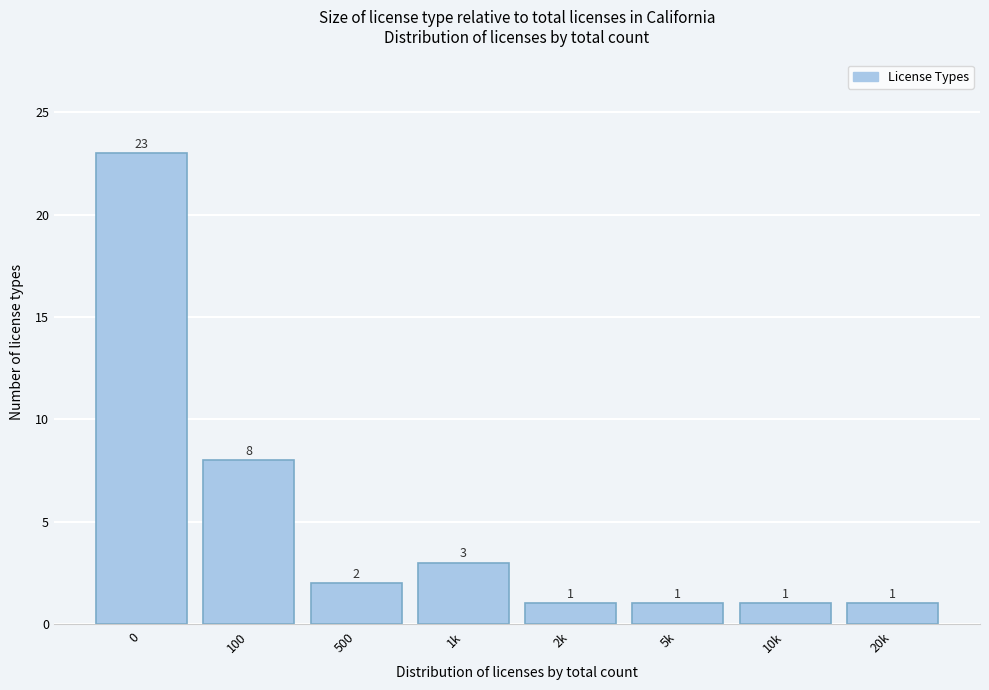

Reading left to right, list all the values displayed in this chart.

0=23	100=8	500=2	1k=3	2k=1	5k=1	10k=1	20k=1